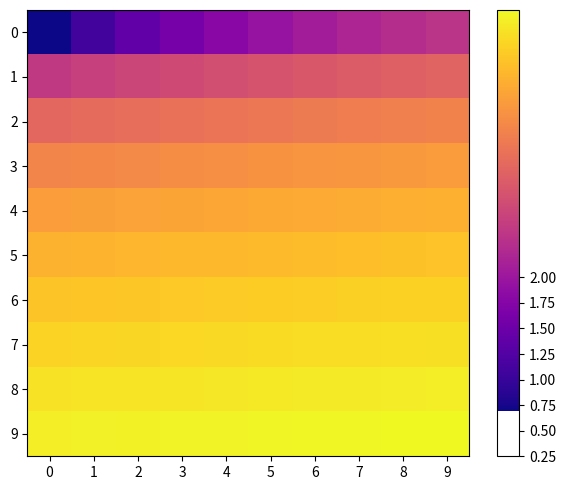

Reading left to right, what are all the values shown in this chart?

0: 0=0.7	1=1.1	2=1.4	3=1.6	4=1.8	5=1.9	6=2.1	7=2.2	8=2.3	9=2.4
1: 0=2.5	1=2.6	2=2.6	3=2.7	4=2.8	5=2.8	6=2.9	7=2.9	8=3.0	9=3.0
2: 0=3.1	1=3.1	2=3.2	3=3.2	4=3.3	5=3.3	6=3.3	7=3.4	8=3.4	9=3.4
3: 0=3.5	1=3.5	2=3.5	3=3.6	4=3.6	5=3.6	6=3.6	7=3.7	8=3.7	9=3.7
4: 0=3.7	1=3.8	2=3.8	3=3.8	4=3.8	5=3.9	6=3.9	7=3.9	8=3.9	9=3.9
5: 0=4.0	1=4.0	2=4.0	3=4.0	4=4.0	5=4.0	6=4.1	7=4.1	8=4.1	9=4.1
6: 0=4.1	1=4.1	2=4.2	3=4.2	4=4.2	5=4.2	6=4.2	7=4.2	8=4.2	9=4.3
7: 0=4.3	1=4.3	2=4.3	3=4.3	4=4.3	5=4.3	6=4.4	7=4.4	8=4.4	9=4.4
8: 0=4.4	1=4.4	2=4.4	3=4.4	4=4.5	5=4.5	6=4.5	7=4.5	8=4.5	9=4.5
9: 0=4.5	1=4.5	2=4.5	3=4.6	4=4.6	5=4.6	6=4.6	7=4.6	8=4.6	9=4.6